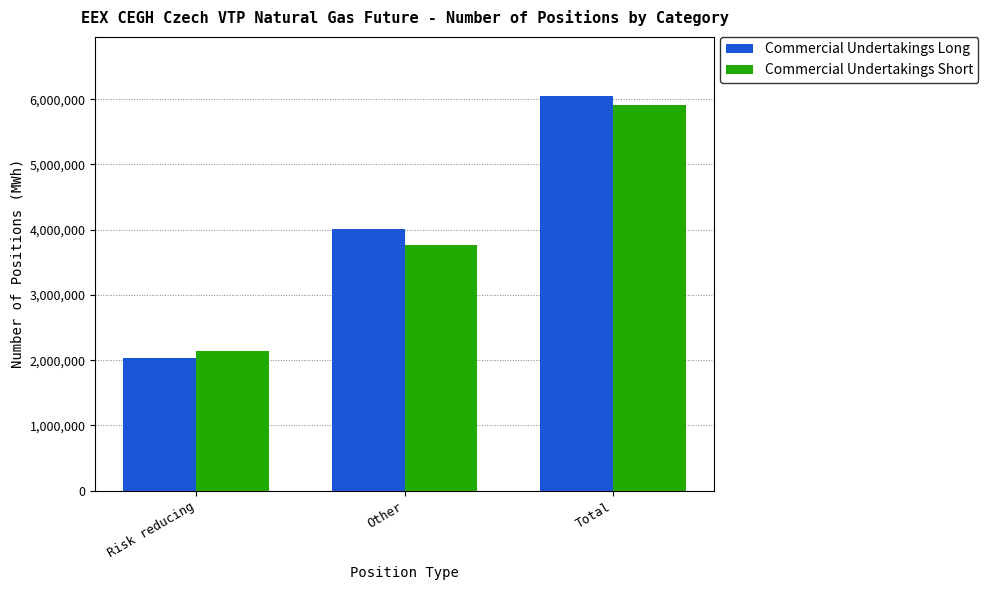

List the labels in order of Commercial Undertakings Long value, smallest first.

Risk reducing, Other, Total